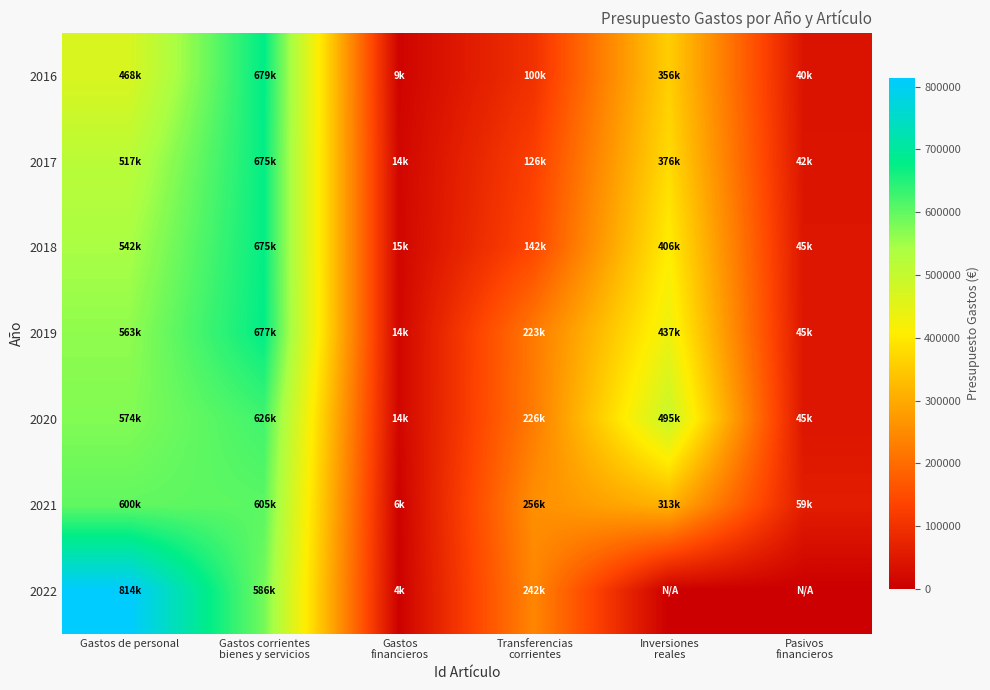

Which series has the largest total across all categories?

2020